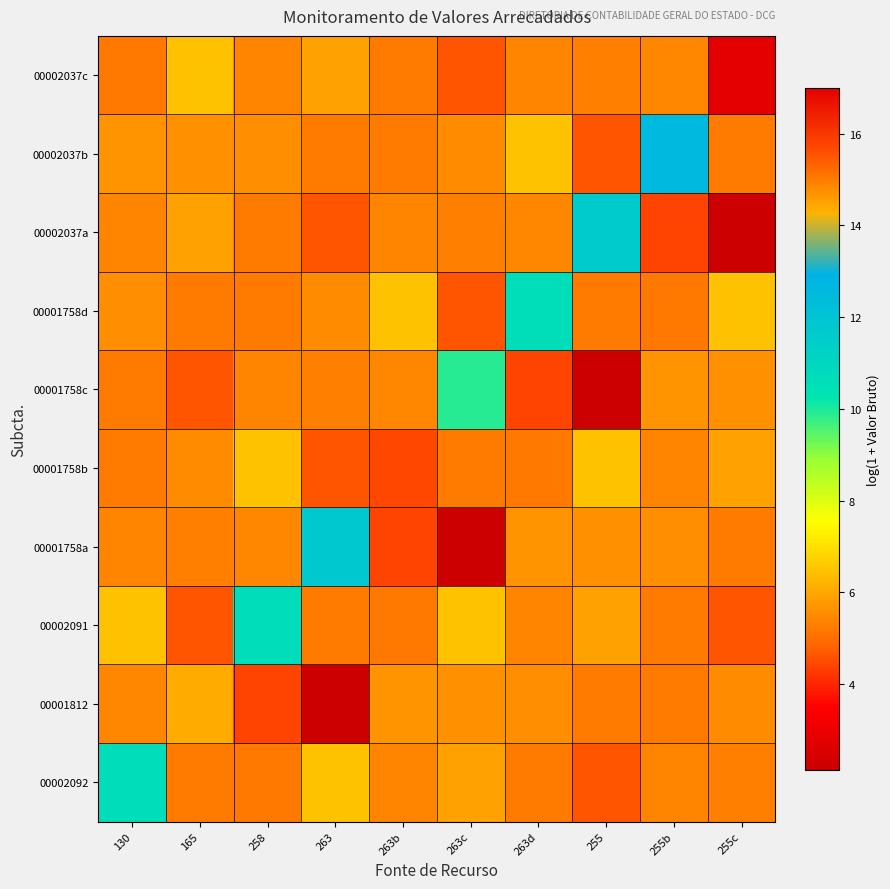

At which category does the chart reach its peak across all series?

255c